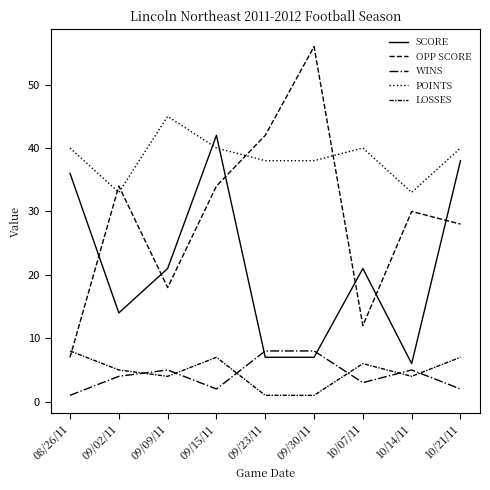

At which category is the sum across all series the highest?

09/15/11